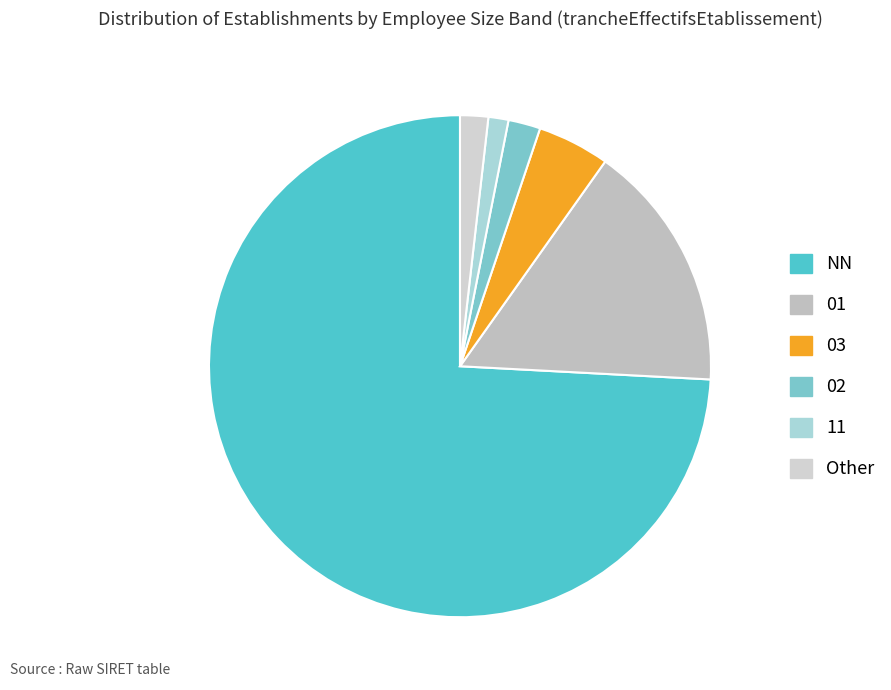

To the nearest percent, what is the difference between the NN and 11 slice percentages?

73%